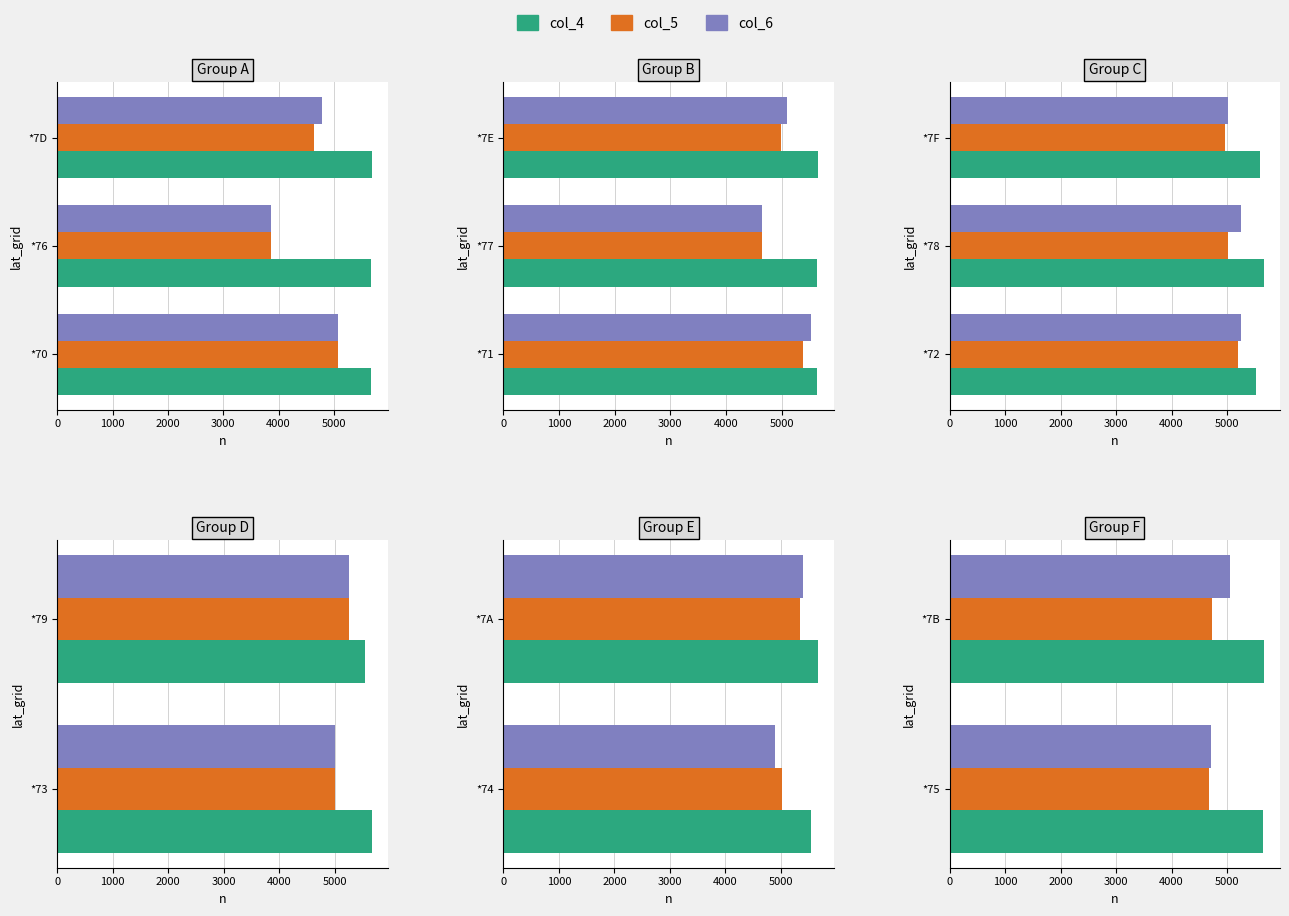

How many bars are there in each group?

3